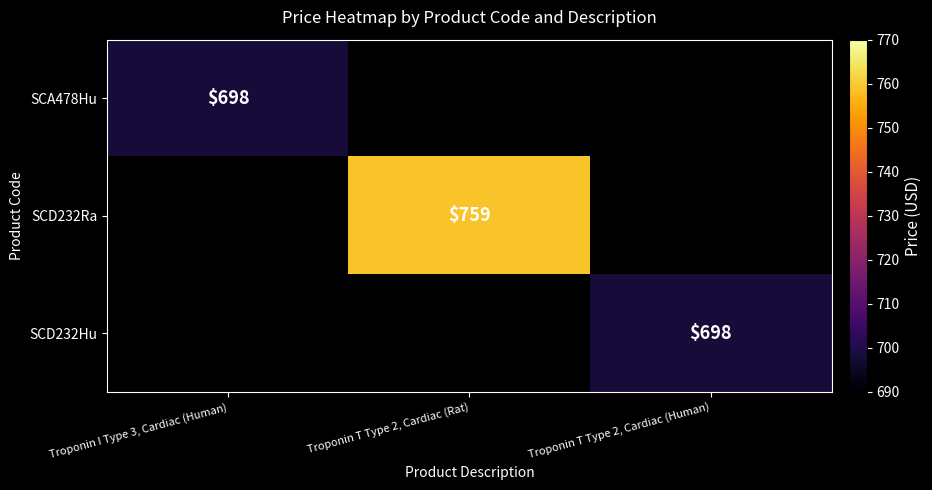

Which label corresponds to the largest value in the chart?

Troponin T Type 2, Cardiac (Rat)